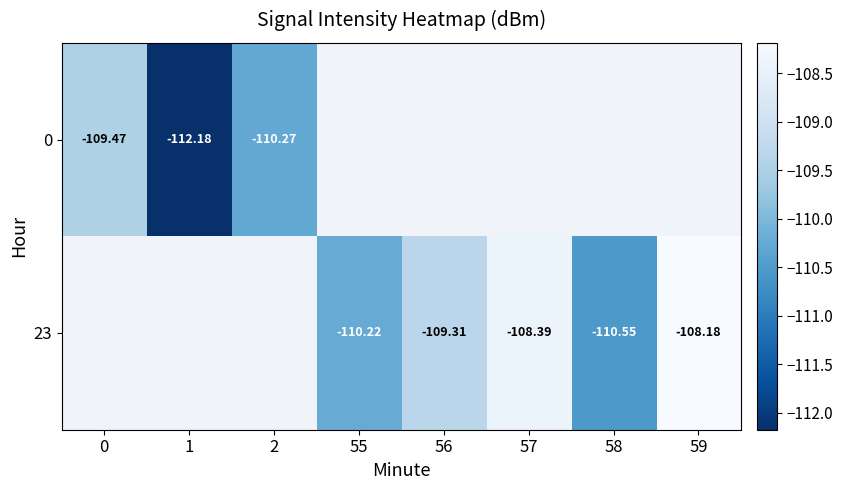

The value of 0 at 2 is -180.8. True or false?

False